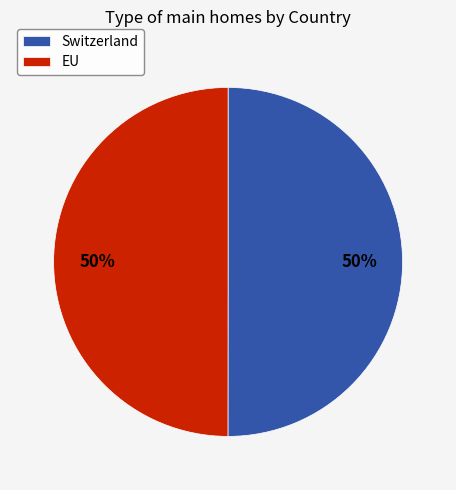

To the nearest percent, what portion does EU represent?

50%